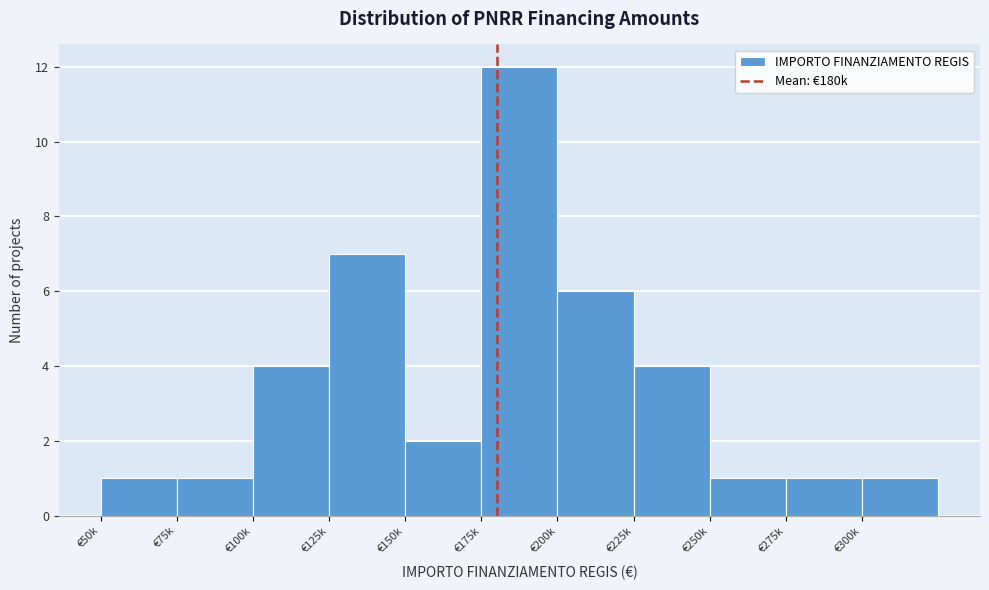

Reading left to right, extract all data points from this chart.

1	1	4	7	2	12	6	4	1	1	1